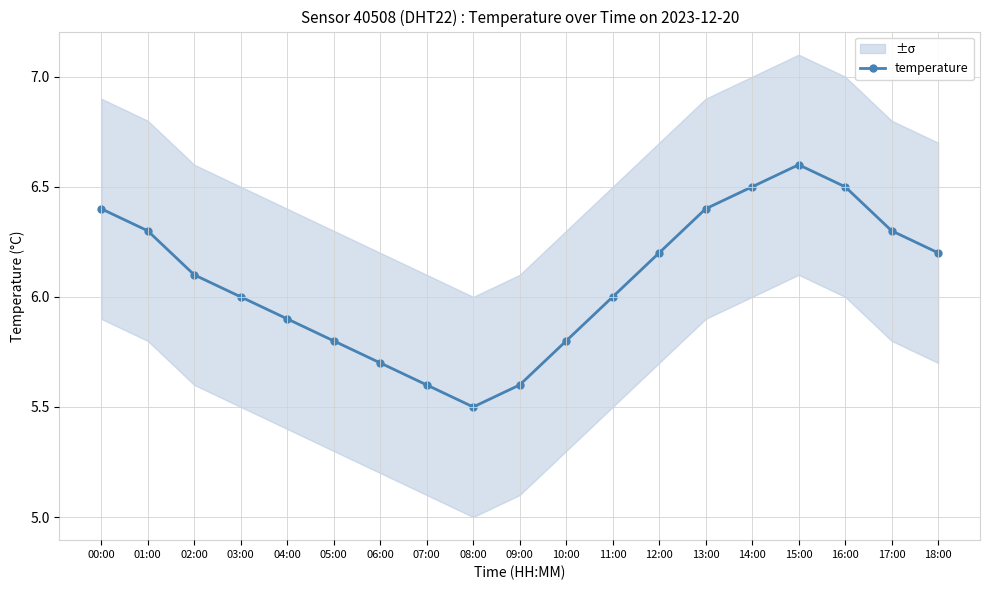

List the labels in order of value, largest first.

15:00, 14:00, 16:00, 00:00, 13:00, 01:00, 17:00, 12:00, 18:00, 02:00, 03:00, 11:00, 04:00, 05:00, 10:00, 06:00, 07:00, 09:00, 08:00